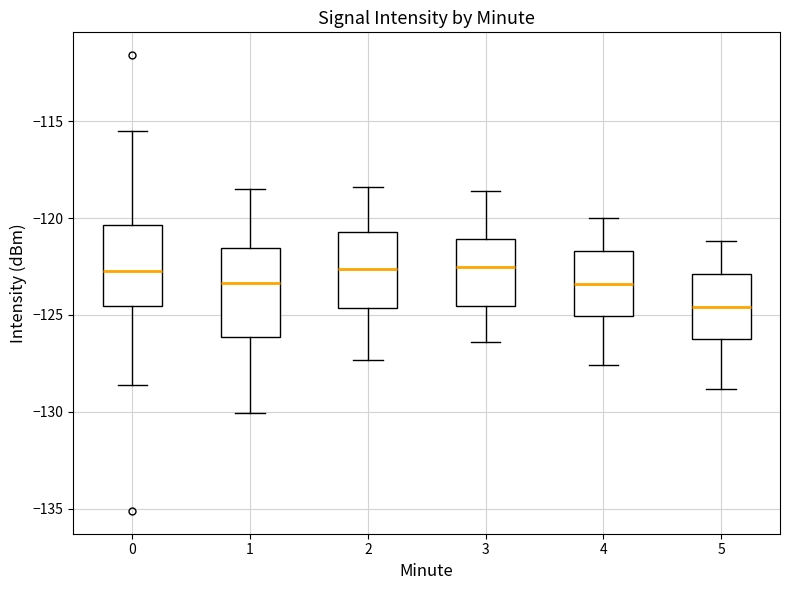

Reading left to right, transcribe this box plot: for each box, give where its median line is, the range the box spans, and where its two whiskers end, as read against the y-axis. The values are not printed on the chart, so give them approximately, as read against the axis.

0: median -122.5, box -124.5 to -120.5, whiskers -128.5 to -115.5
1: median -123.5, box -126.0 to -121.5, whiskers -130.0 to -118.5
2: median -122.5, box -124.5 to -120.5, whiskers -127.5 to -118.5
3: median -122.5, box -124.5 to -121.0, whiskers -126.5 to -118.5
4: median -123.5, box -125.0 to -121.5, whiskers -127.5 to -120.0
5: median -124.5, box -126.0 to -123.0, whiskers -129.0 to -121.0